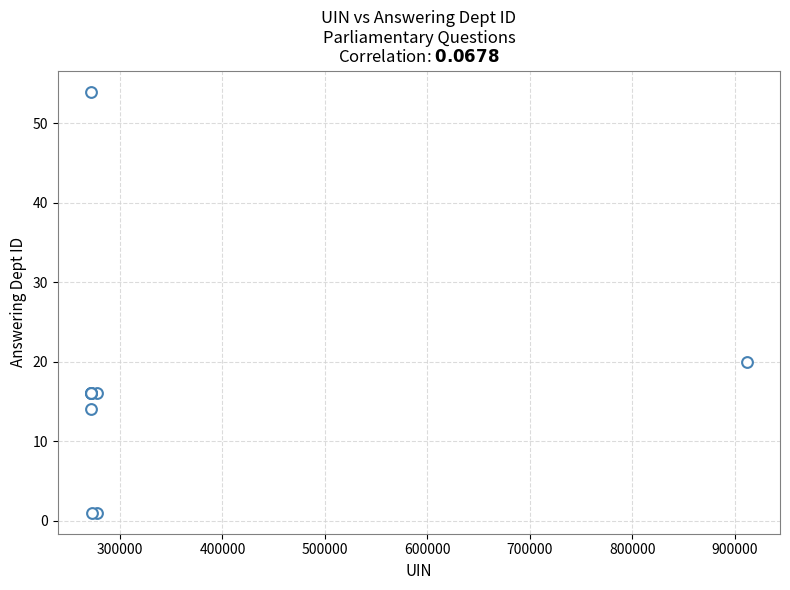

What Y value in the scatter plot is closest to 27?

20